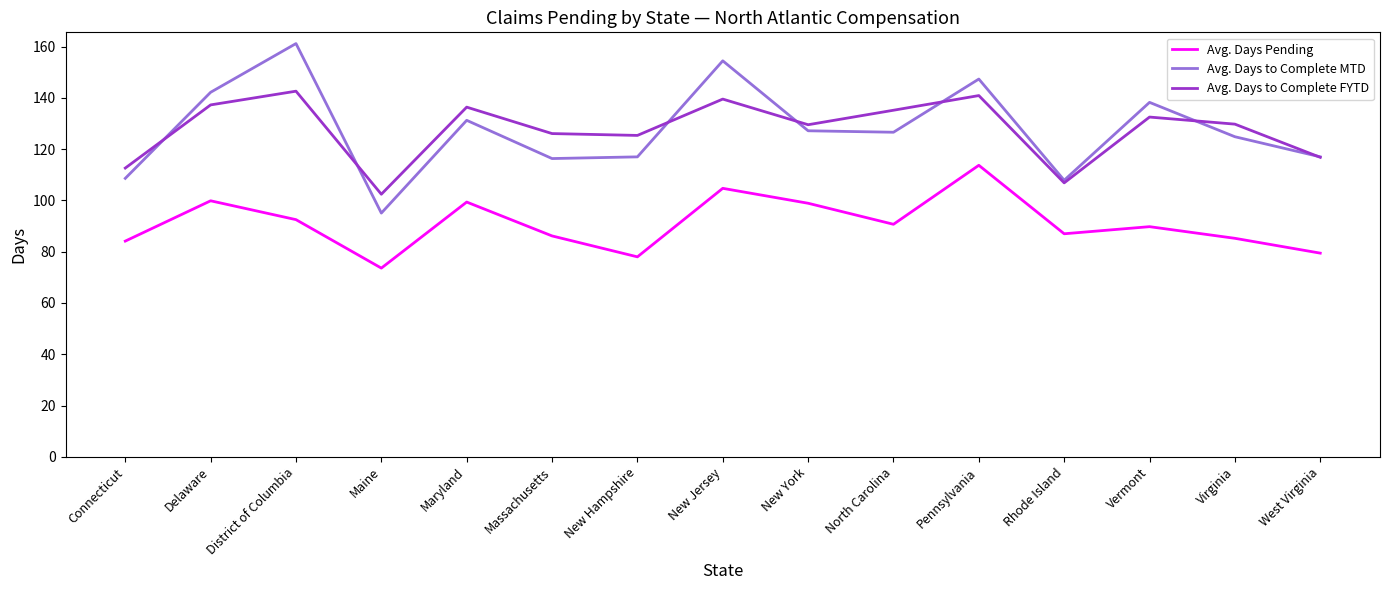

Does the chart have visible grid lines?

No